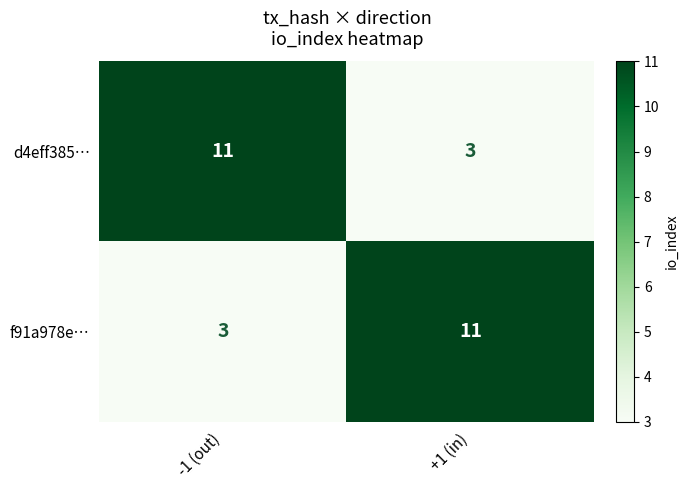

What is the approximate value of d4eff385… at +1 (in)?

3